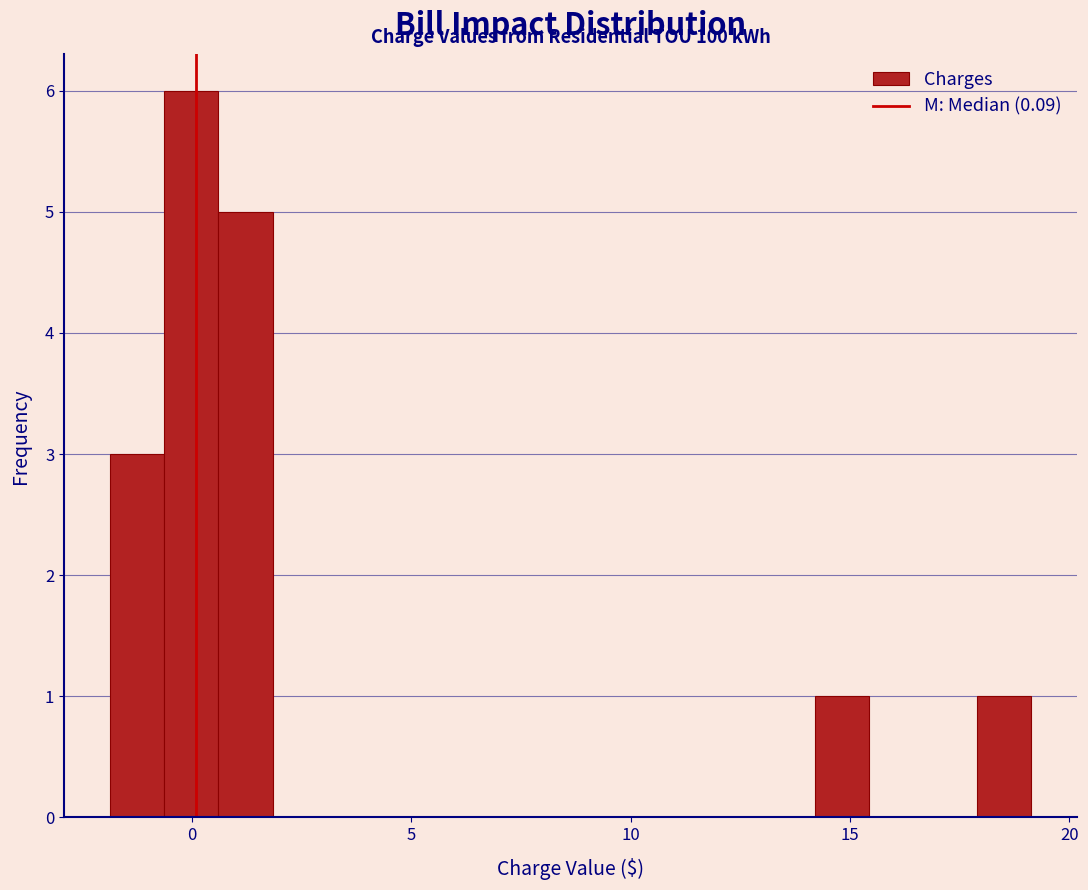

Read against the x-axis, roughly where is the centre of the tallest bar?

0.0